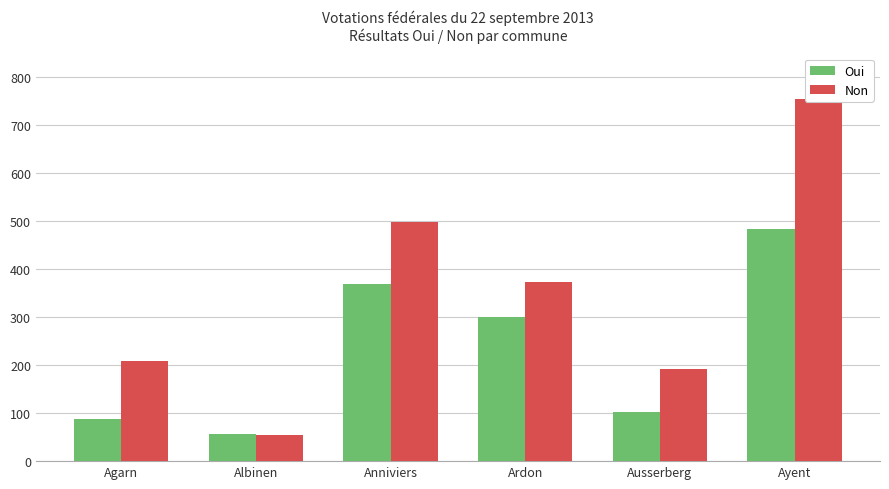

At which category does the chart reach its peak across all series?

Ayent